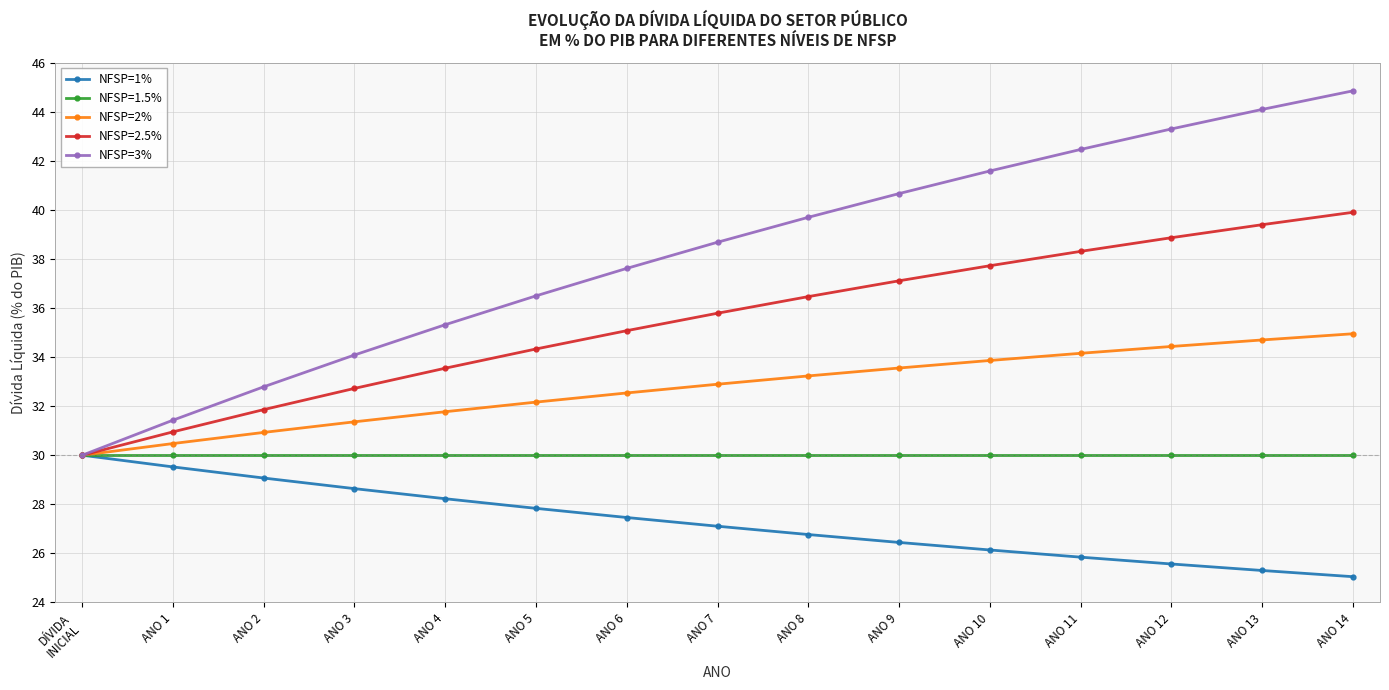

What are all the series names shown in the legend?

NFSP=1%, NFSP=1.5%, NFSP=2%, NFSP=2.5%, NFSP=3%